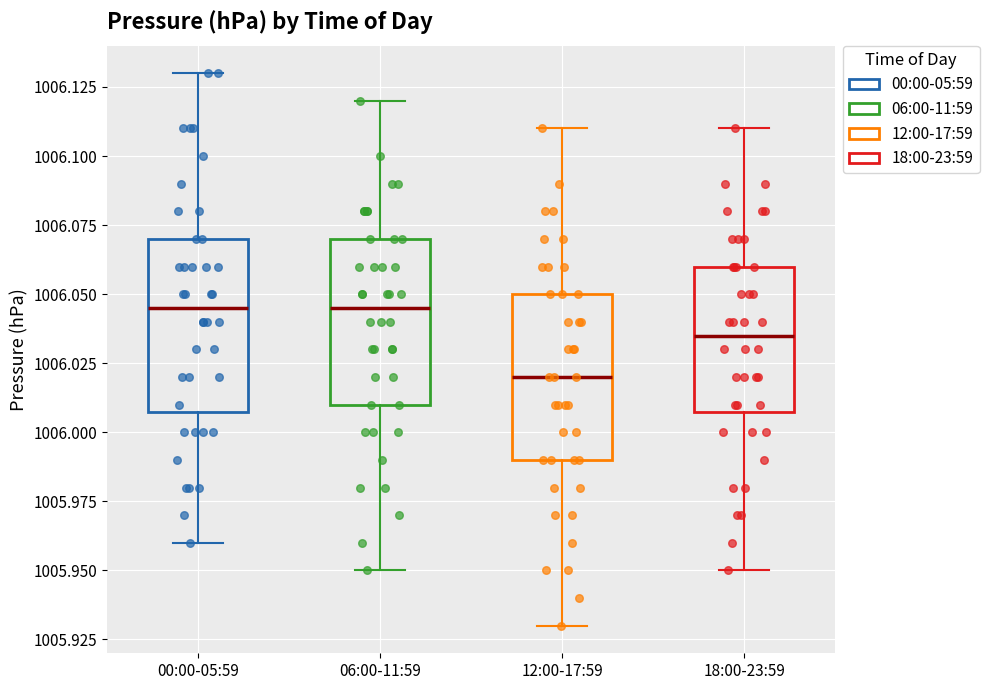

Reading left to right, transcribe this box plot: for each box, give where its median line is, the range the box spans, and where its two whiskers end, as read against the y-axis. The values are not printed on the chart, so give them approximately, as read against the axis.

00:00-05:59: median 1006.045, box 1006.010 to 1006.070, whiskers 1005.960 to 1006.130
06:00-11:59: median 1006.045, box 1006.010 to 1006.070, whiskers 1005.950 to 1006.120
12:00-17:59: median 1006.020, box 1005.990 to 1006.050, whiskers 1005.930 to 1006.110
18:00-23:59: median 1006.035, box 1006.010 to 1006.060, whiskers 1005.950 to 1006.110